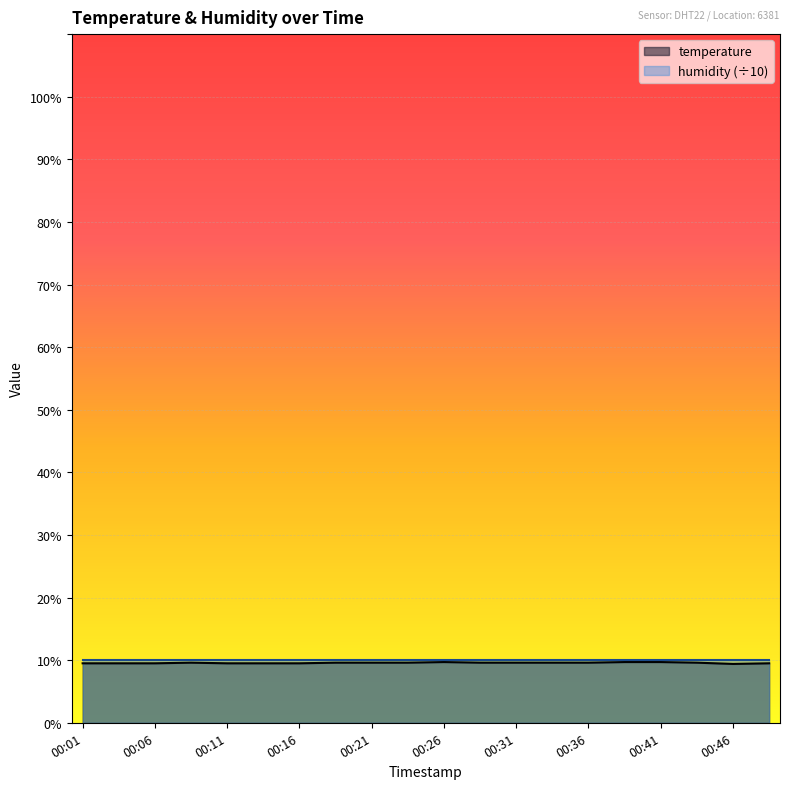

What is the average value?

9.6